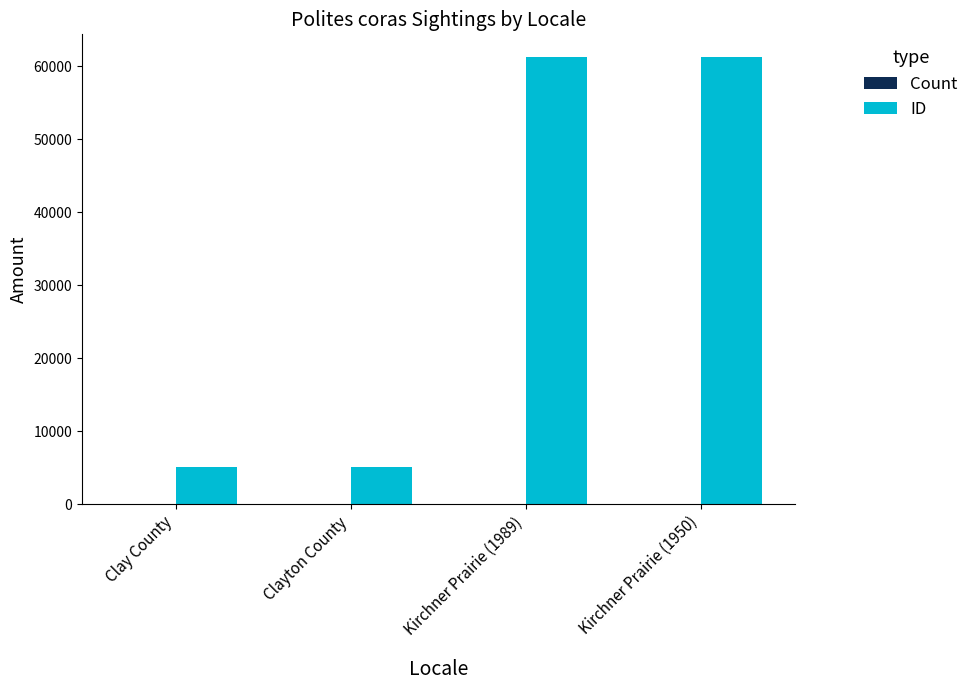

Which series has the largest total across all categories?

ID